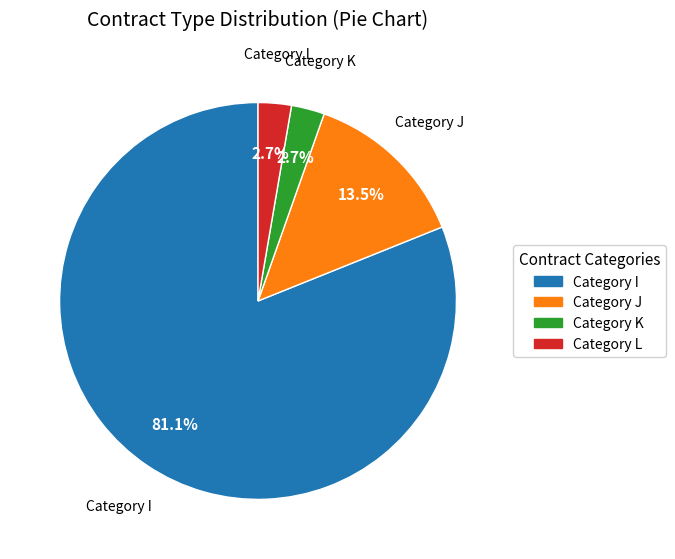

Is there a majority slice in this chart?

Yes